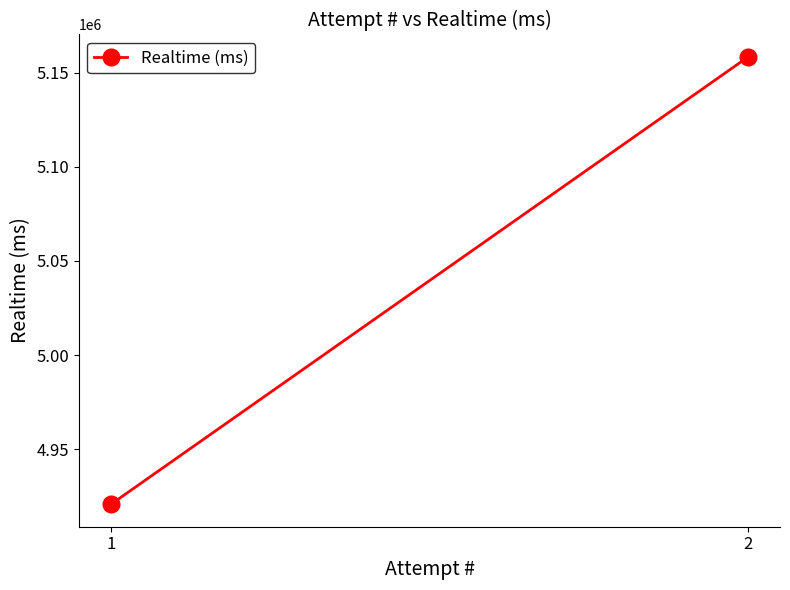

Count the values in the range 4920619 to 5158527.

2